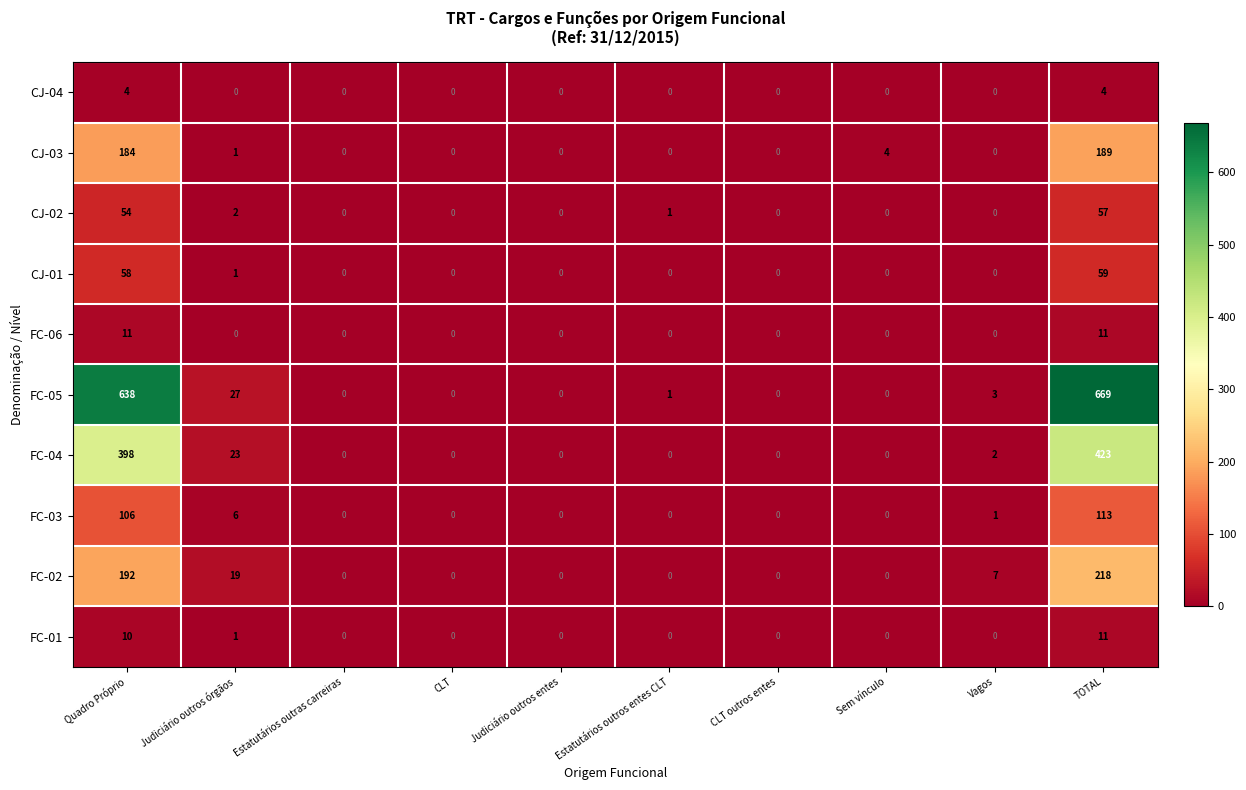

What is the maximum value shown in the chart?

669